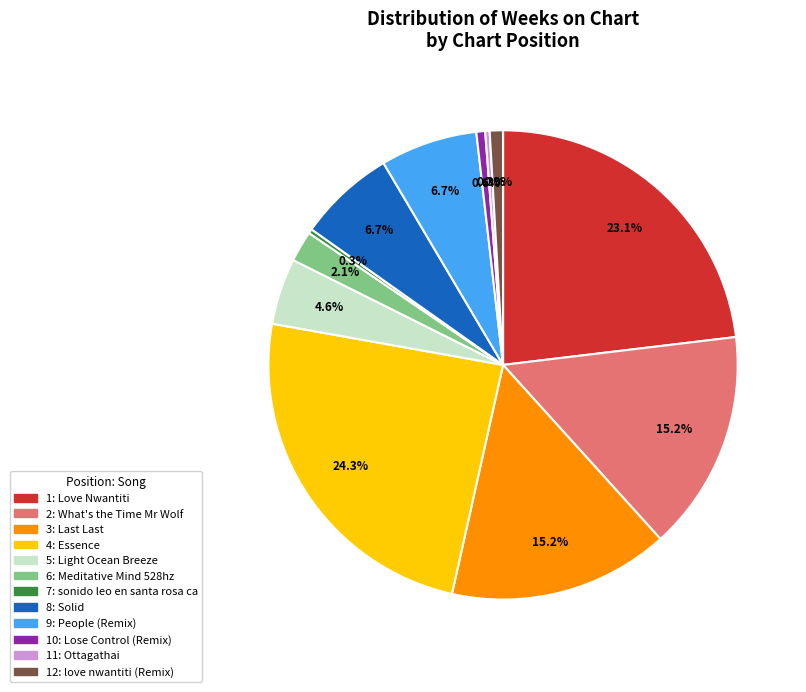

How much of the chart is everything except 4: Essence?

75.7%